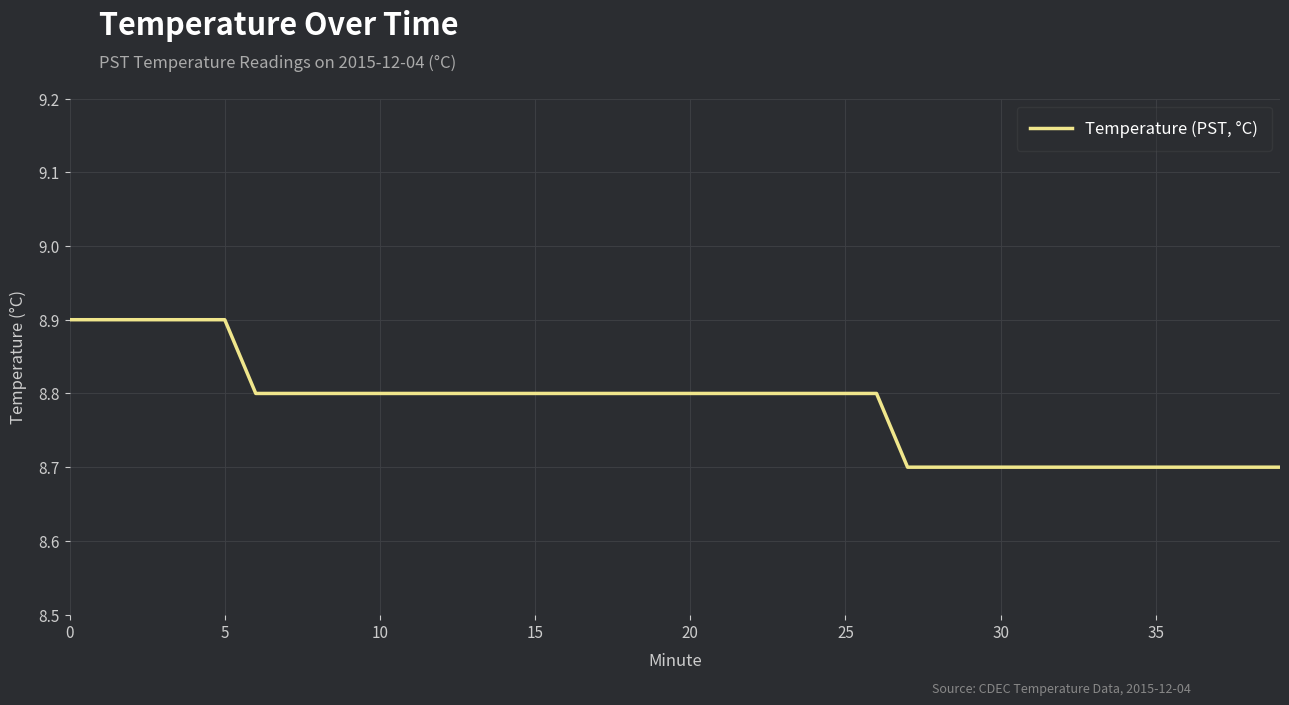

Reading left to right, extract all data points from this chart.

8.9	8.9	8.9	8.9	8.9	8.9	8.8	8.8	8.8	8.8	8.8	8.8	8.8	8.8	8.8	8.8	8.8	8.8	8.8	8.8	8.8	8.8	8.8	8.8	8.8	8.8	8.8	8.7	8.7	8.7	8.7	8.7	8.7	8.7	8.7	8.7	8.7	8.7	8.7	8.7